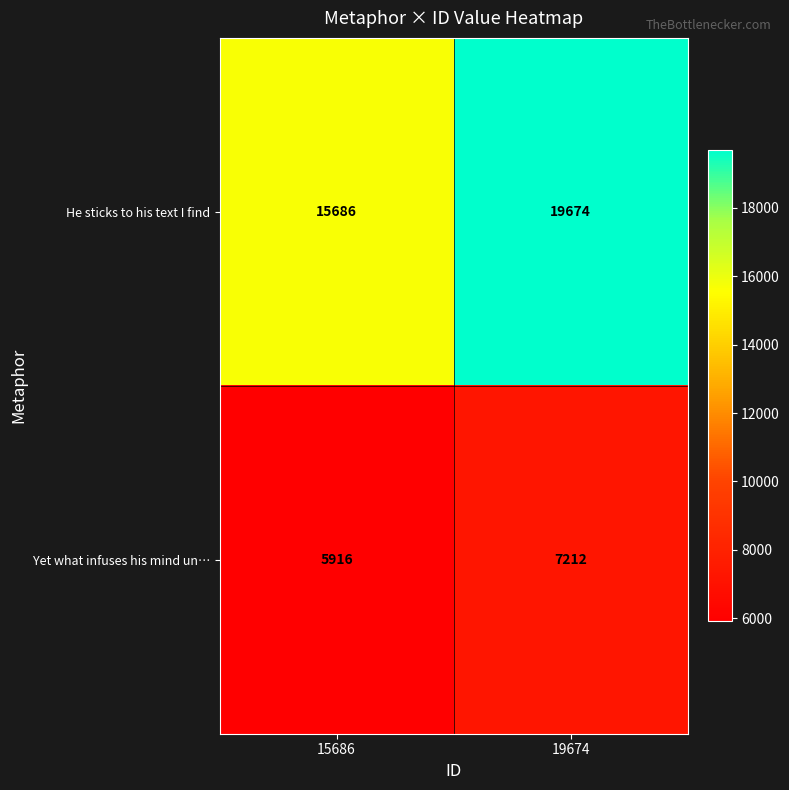

At which label is He sticks to his text I find closest to 17680?

15686